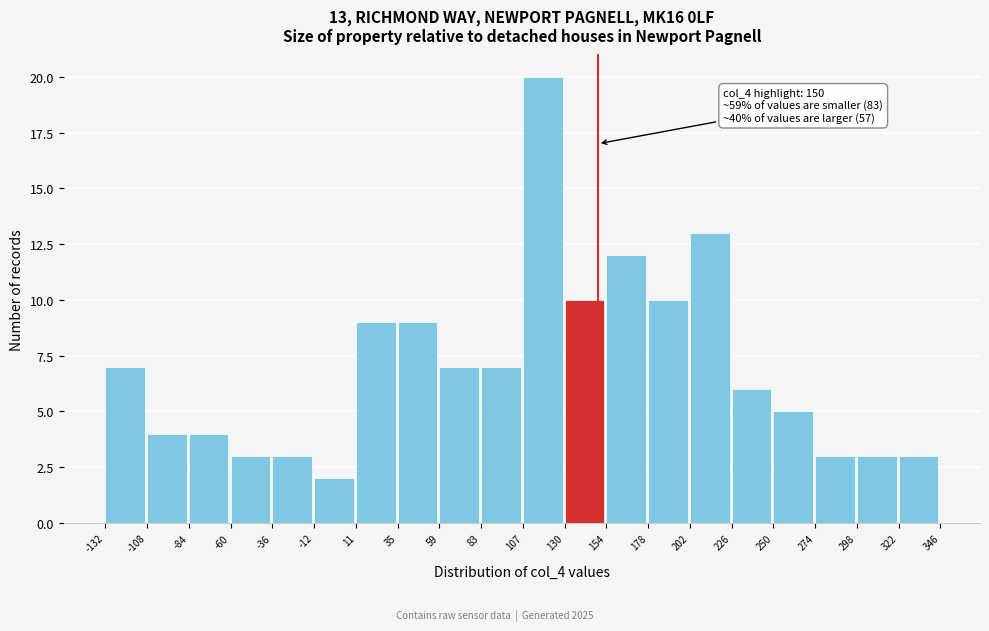

Over which range of the x-axis is the bar tallest?

107 to 130